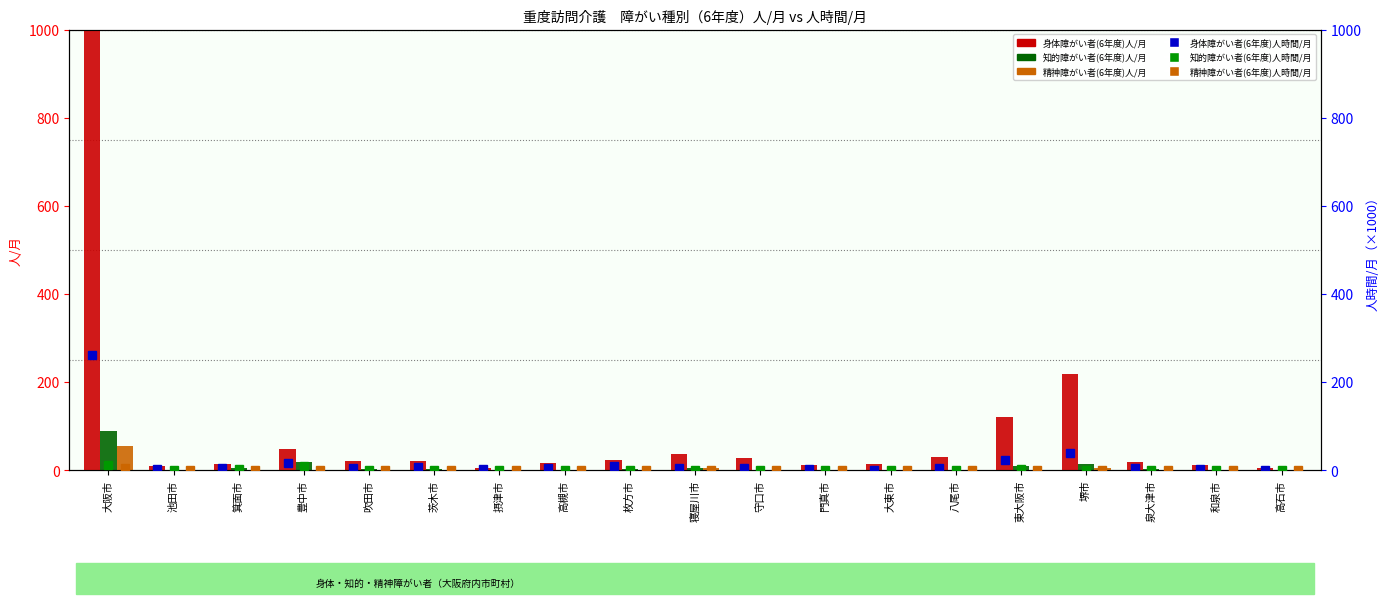

Are the bars horizontal?

No